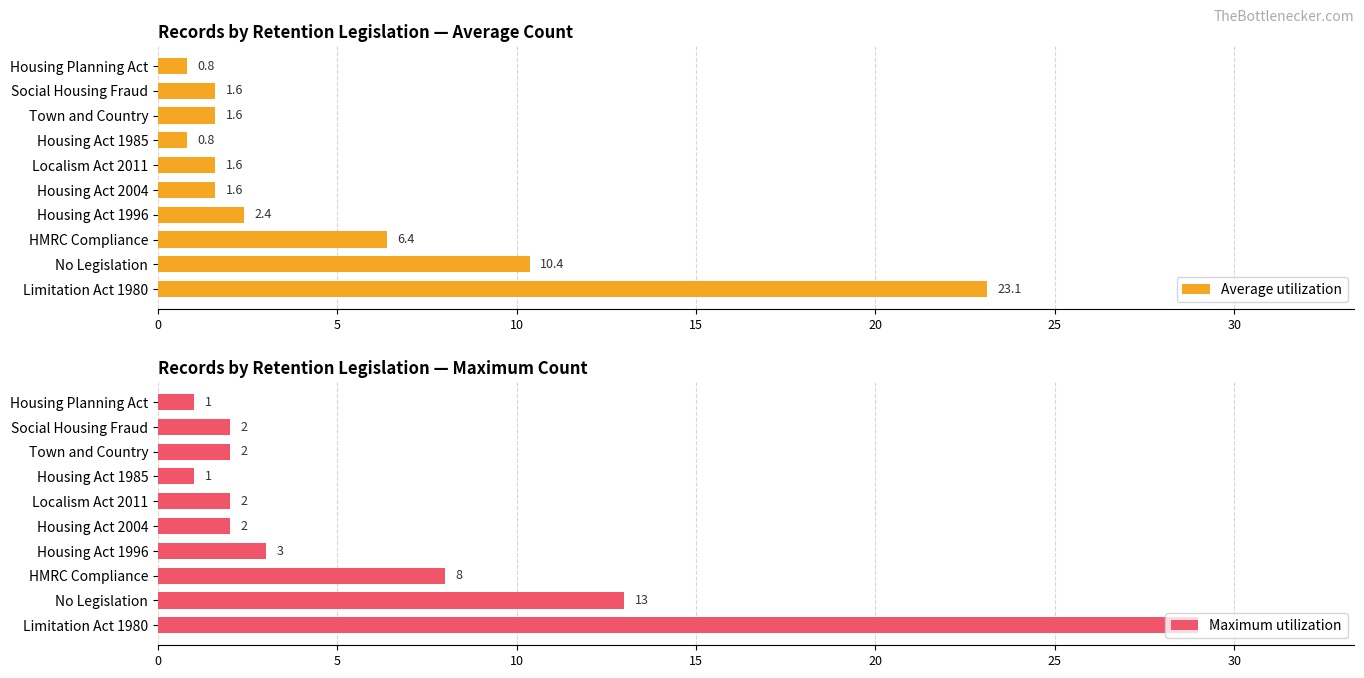

What is the minimum value for Average utilization?

0.8